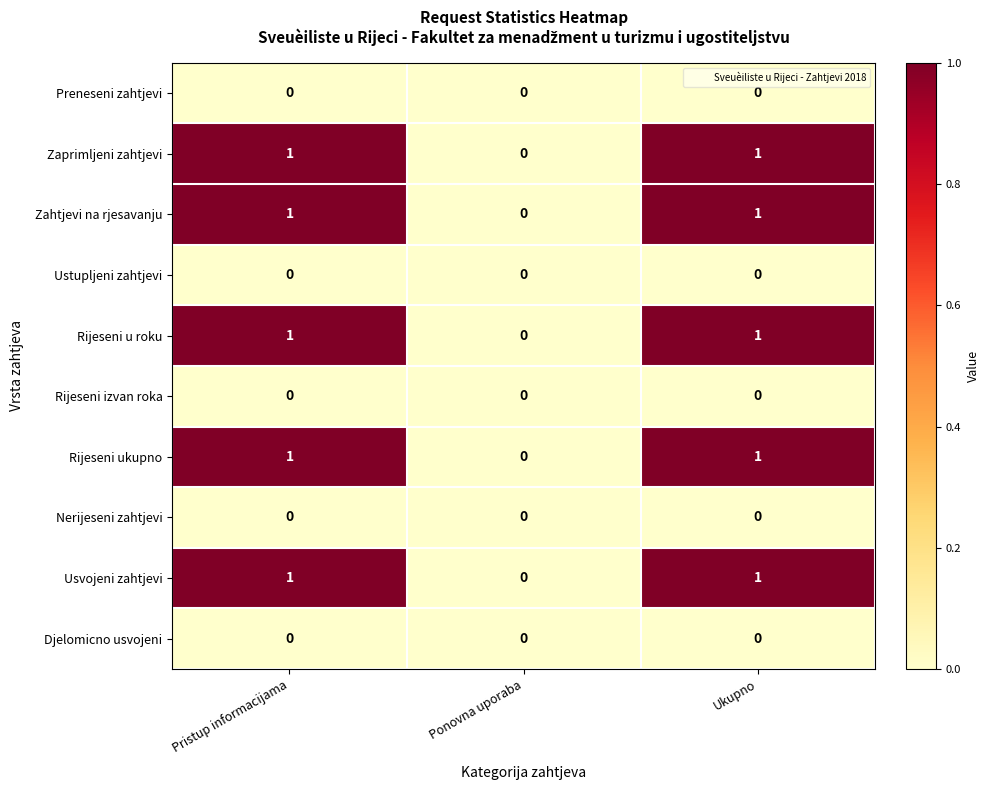

Reading left to right, what are all the values shown in this chart?

Preneseni zahtjevi: 0	0	0
Zaprimljeni zahtjevi: 1	0	1
Zahtjevi na rjesavanju: 1	0	1
Ustupljeni zahtjevi: 0	0	0
Rijeseni u roku: 1	0	1
Rijeseni izvan roka: 0	0	0
Rijeseni ukupno: 1	0	1
Nerijeseni zahtjevi: 0	0	0
Usvojeni zahtjevi: 1	0	1
Djelomicno usvojeni: 0	0	0